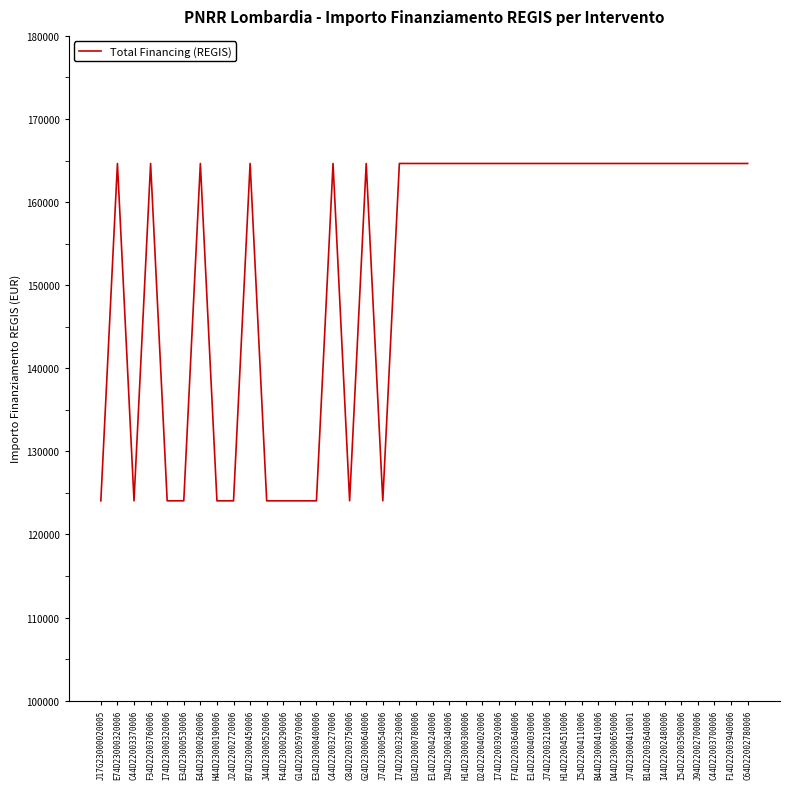

Reading left to right, extract all data points from this chart.

J17G23000020005=124044.6	E74D23000320006=164644.2	C44D22003370006=124044.6	F34D22003760006=164644.2	I74D23000320006=124044.6	E34D23000530006=124044.6	E44D23000260006=164644.2	H44D23000190006=124044.6	J24D22002720006=124044.6	B74D23000450006=164644.2	J44D23000520006=124044.6	F44D23000290006=124044.6	G14D22005970006=124044.6	E34D23000400006=124044.6	C44D22003270006=164644.2	C84D22003750006=124044.6	G24D23000640006=164644.2	J74D23000540006=124044.6	I74D22003230006=164644.2	D34D23000780006=164644.2	E14D22004240006=164644.2	I94D23000340006=164644.2	H14D23000300006=164644.2	D24D22004020006=164644.2	I74D22003920006=164644.2	F74D22003640006=164644.2	E14D22004030006=164644.2	J74D22003210006=164644.2	H14D22004510006=164644.2	I54D22004110006=164644.2	B44D23000410006=164644.2	D44D23000650006=164644.2	J74D23000410001=164644.2	B14D22003640006=164644.2	I44D22002480006=164644.2	I54D22003500006=164644.2	J94D22002700006=164644.2	C44D22003700006=164644.2	F14D22003940006=164644.2	C64D22002780006=164644.2